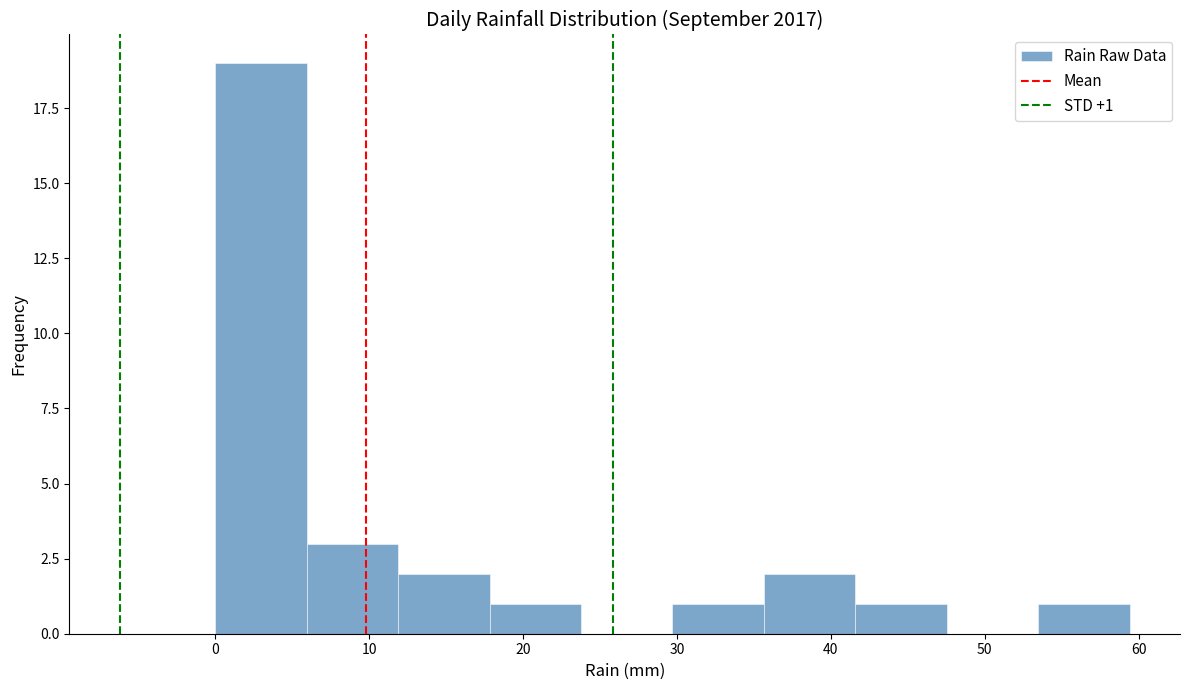

Over which range of the x-axis is the bar tallest?

0 to 6